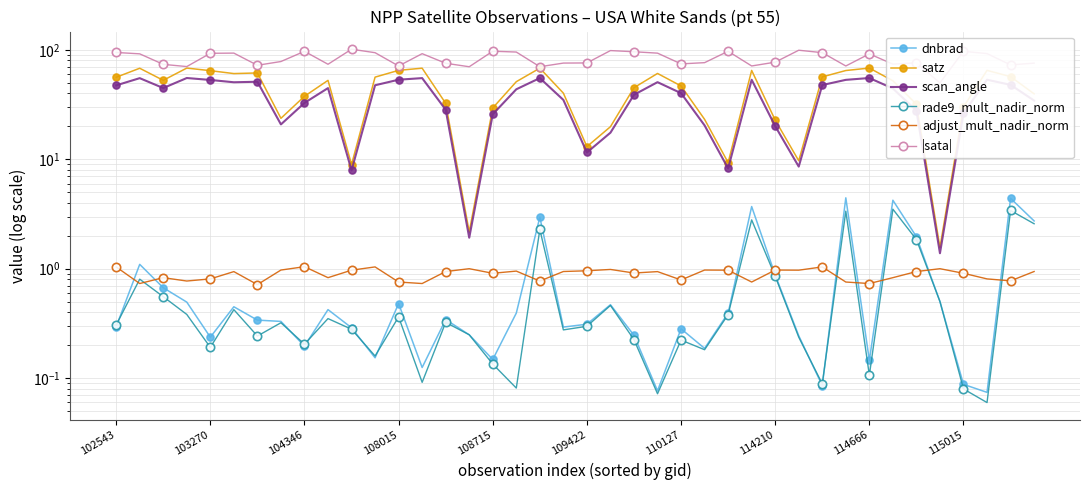

What is the average value of the adjust_mult_nadir_norm series?

0.9